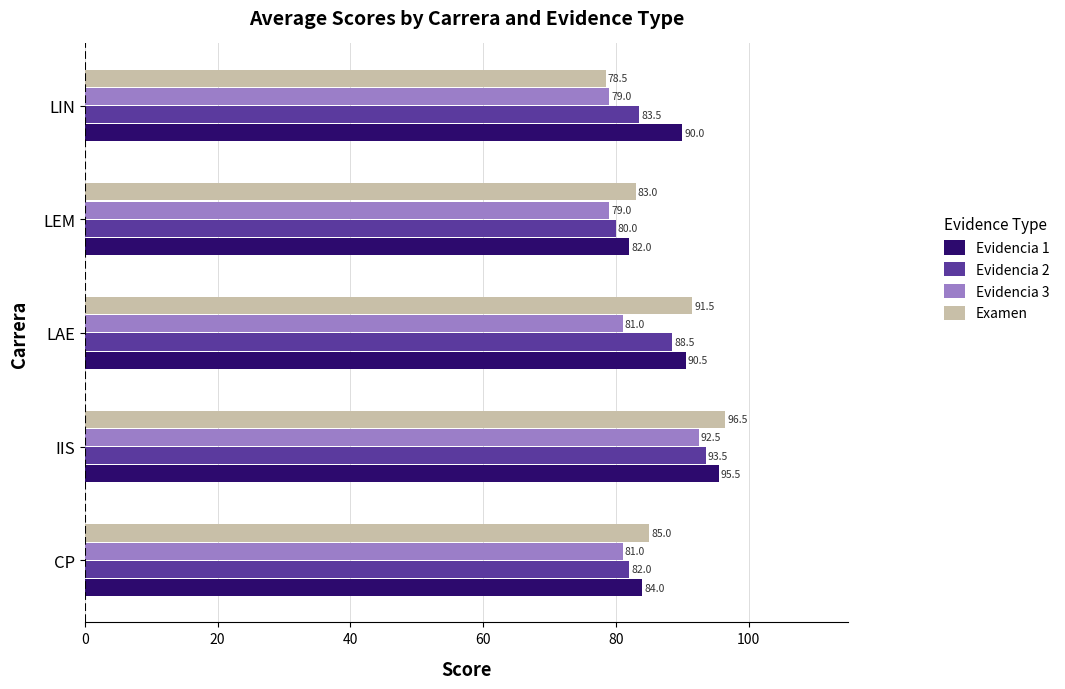

Which series has the widest spread of values?

Examen